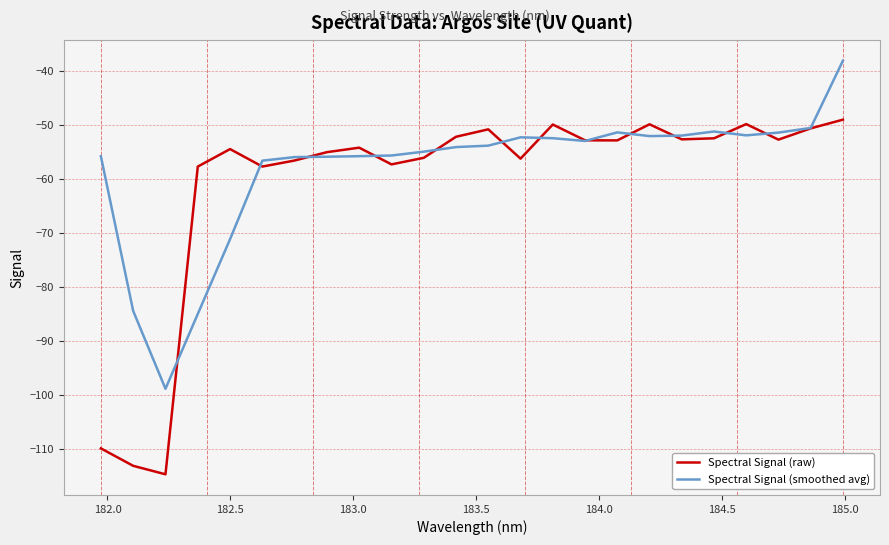

Which series has the widest spread of values?

Spectral Signal (raw)